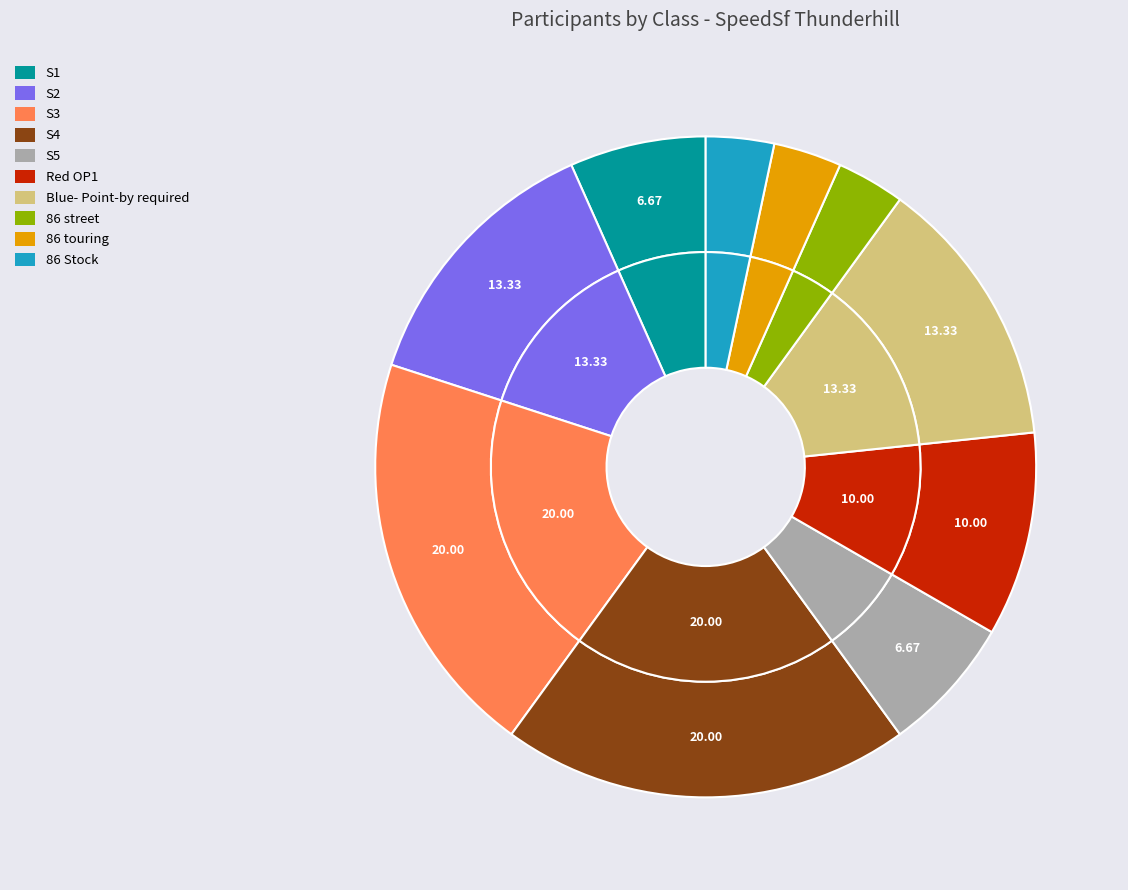

To the nearest percent, what is the combined percentage of S2 and 86 street?

17%